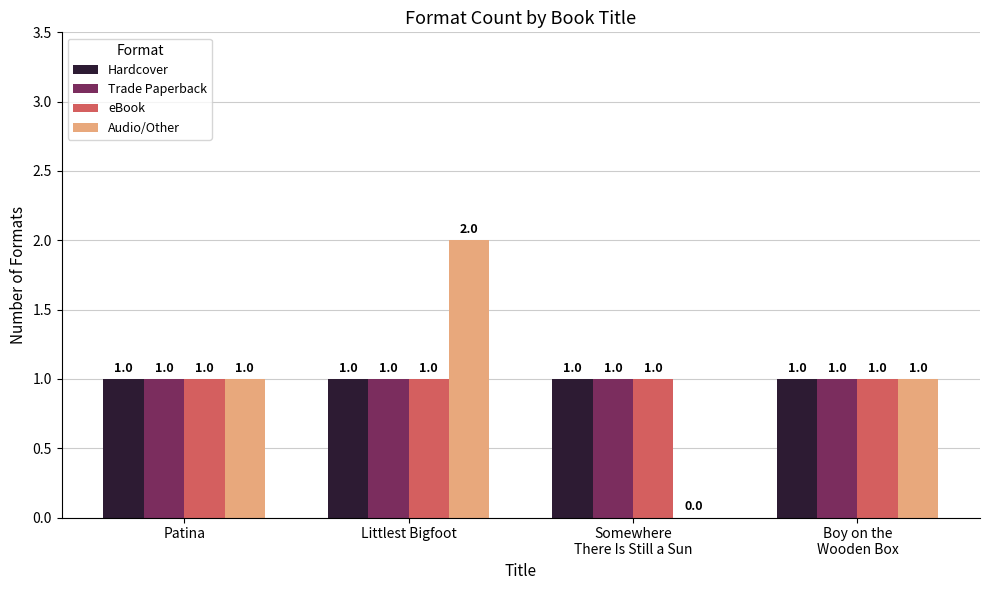

What is the difference between the Audio/Other values at Littlest Bigfoot and Boy on the
Wooden Box?

1